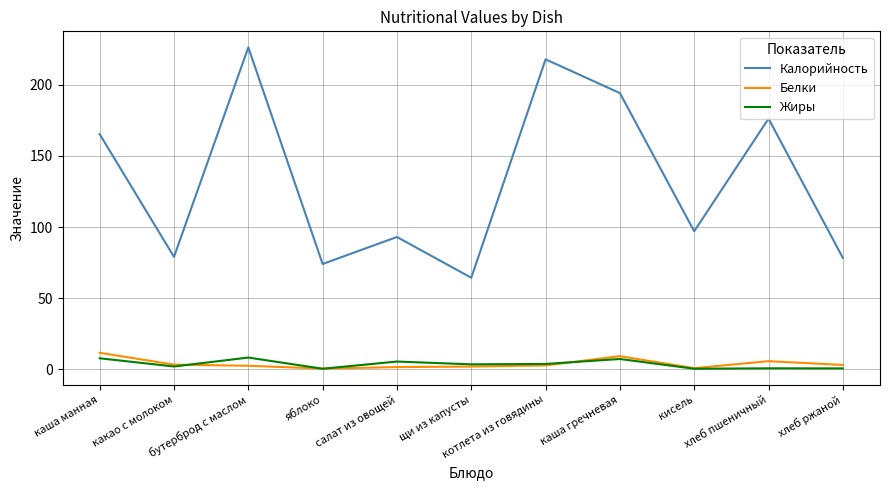

At which label does Белки first exceed 2?

каша манная